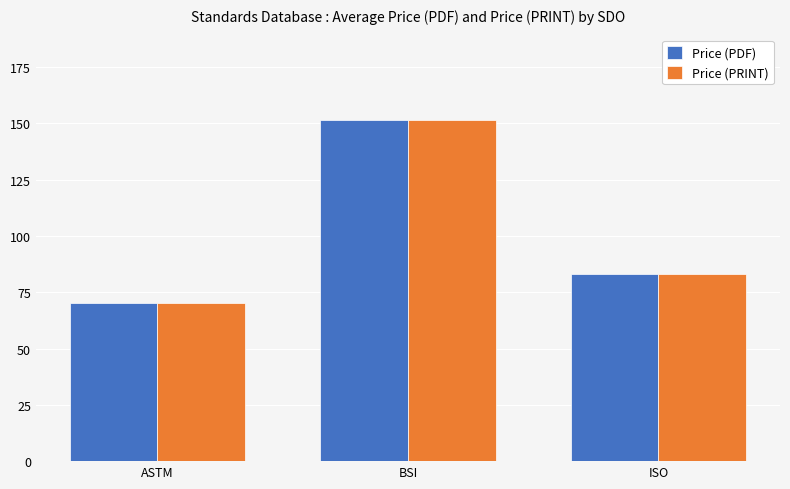

What is the difference between the second highest and minimum values in the Price (PDF) series?

12.9